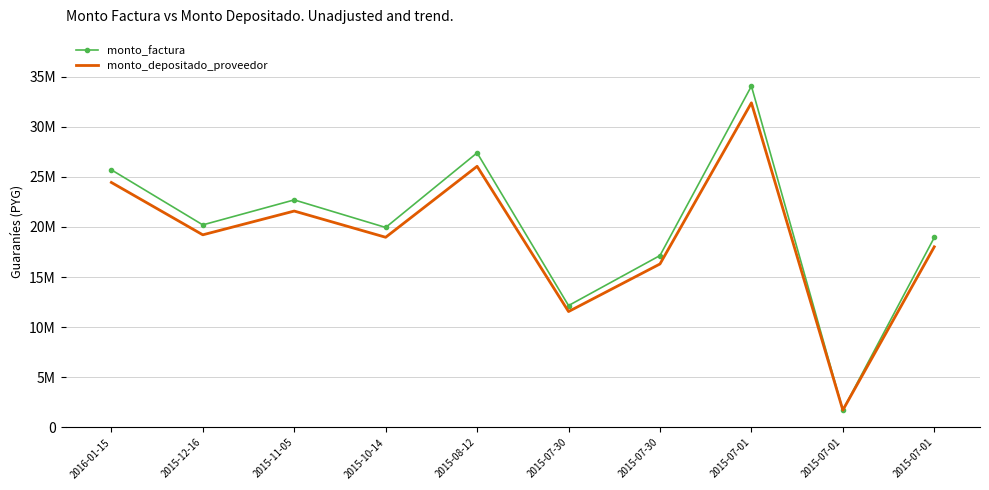

True or false: monto_factura has a value of 15055125 at 2015-07-01.

False